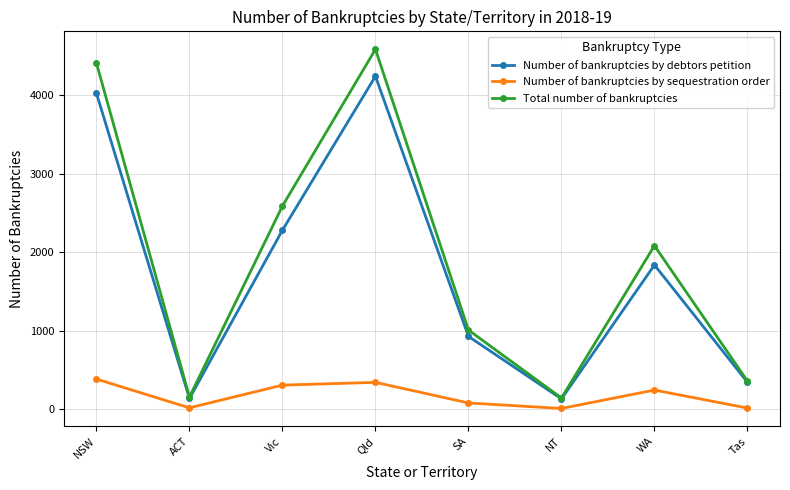

True or false: Number of bankruptcies by sequestration order and Number of bankruptcies by debtors petition cross at least once.

False